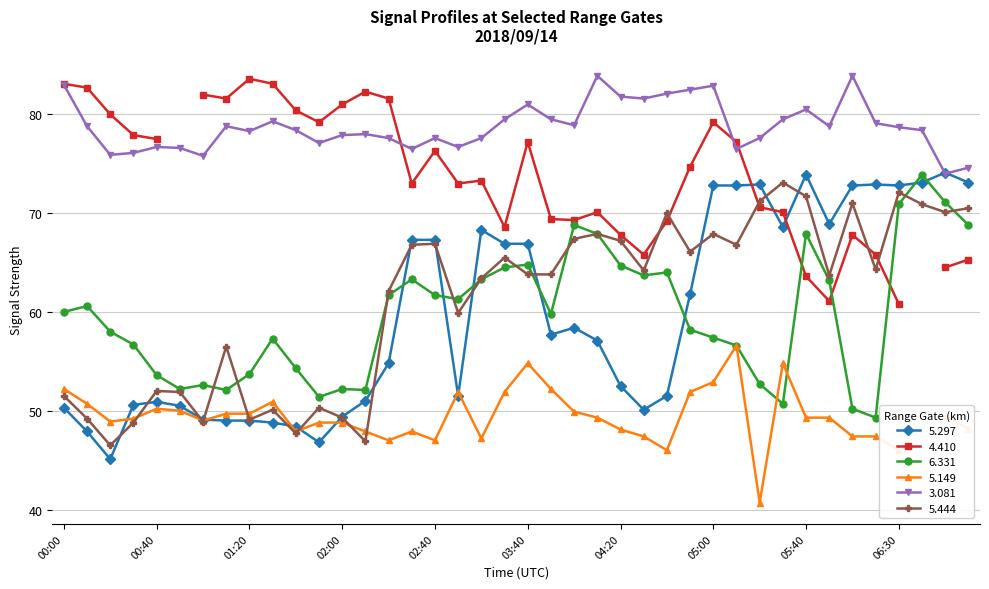

Which series has the widest spread of values?

5.297